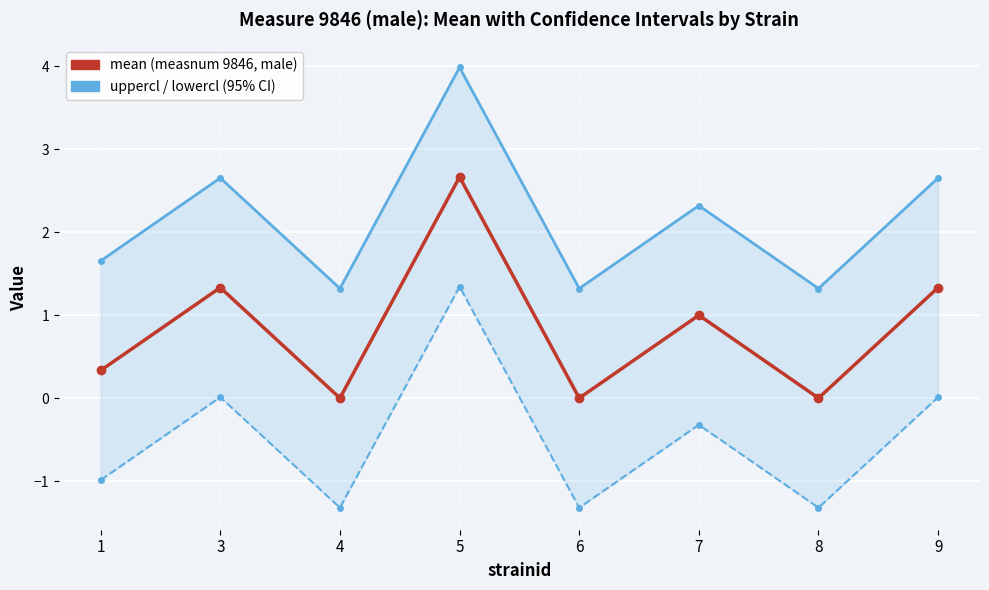

Is it true that lowercl equals 0.0 at 9?

False